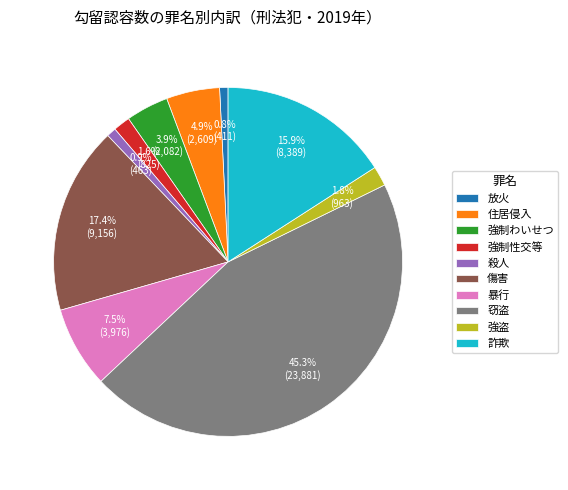

Does 暴行 represent more than half of the total?

No